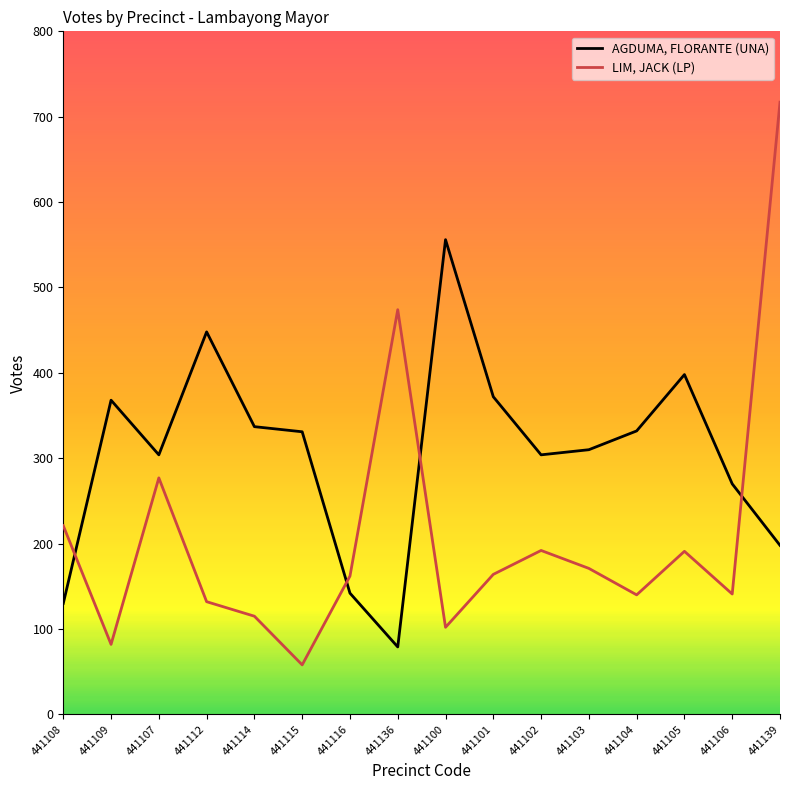

Does the chart display data point markers on the line(s)?

No